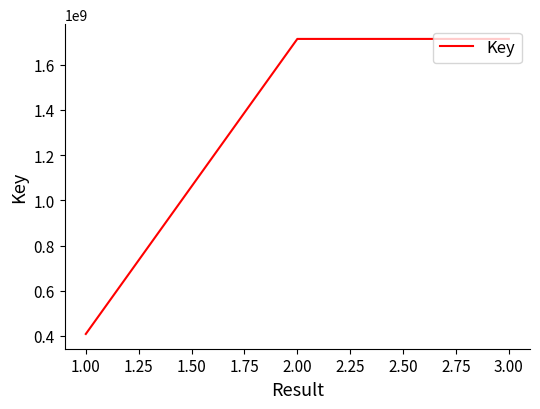

Count the number of categories in the chart.

3